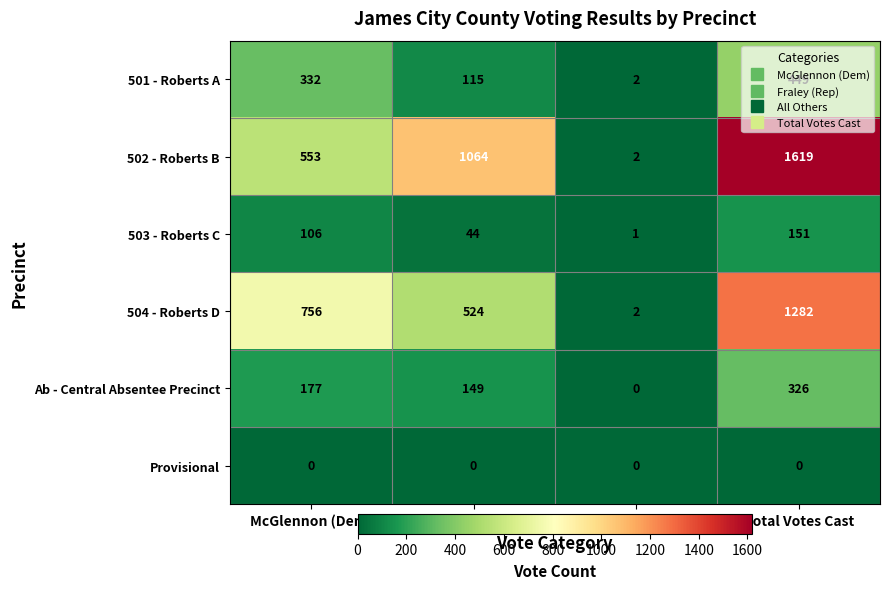

What is the difference between the Ab - Central Absentee Precinct values at Total Votes Cast and All Others?

326